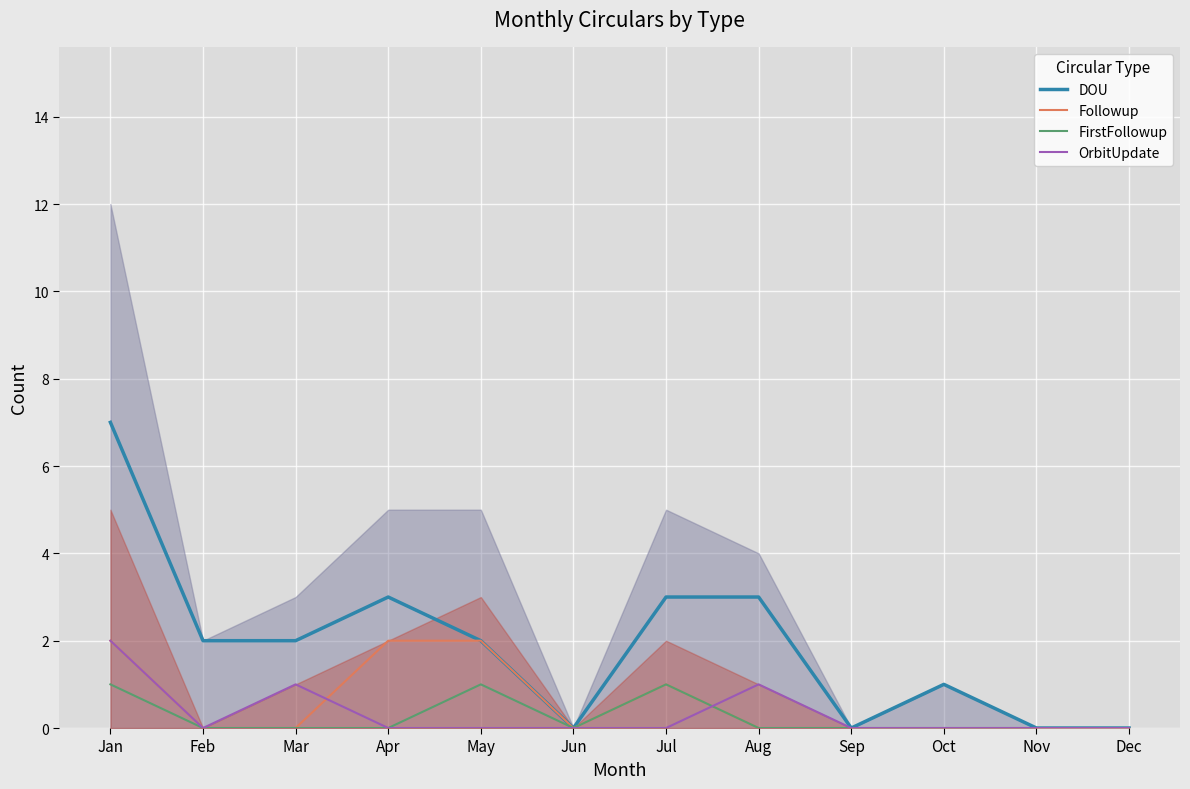

What is the spread (max minus min) of values at Jan?

6